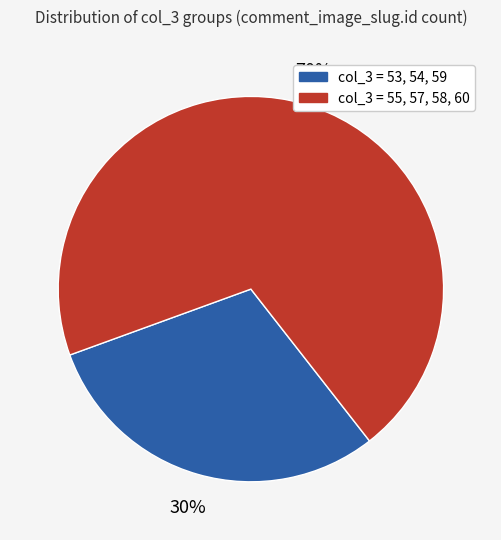

Is there any slice that represents more than half of the pie?

Yes